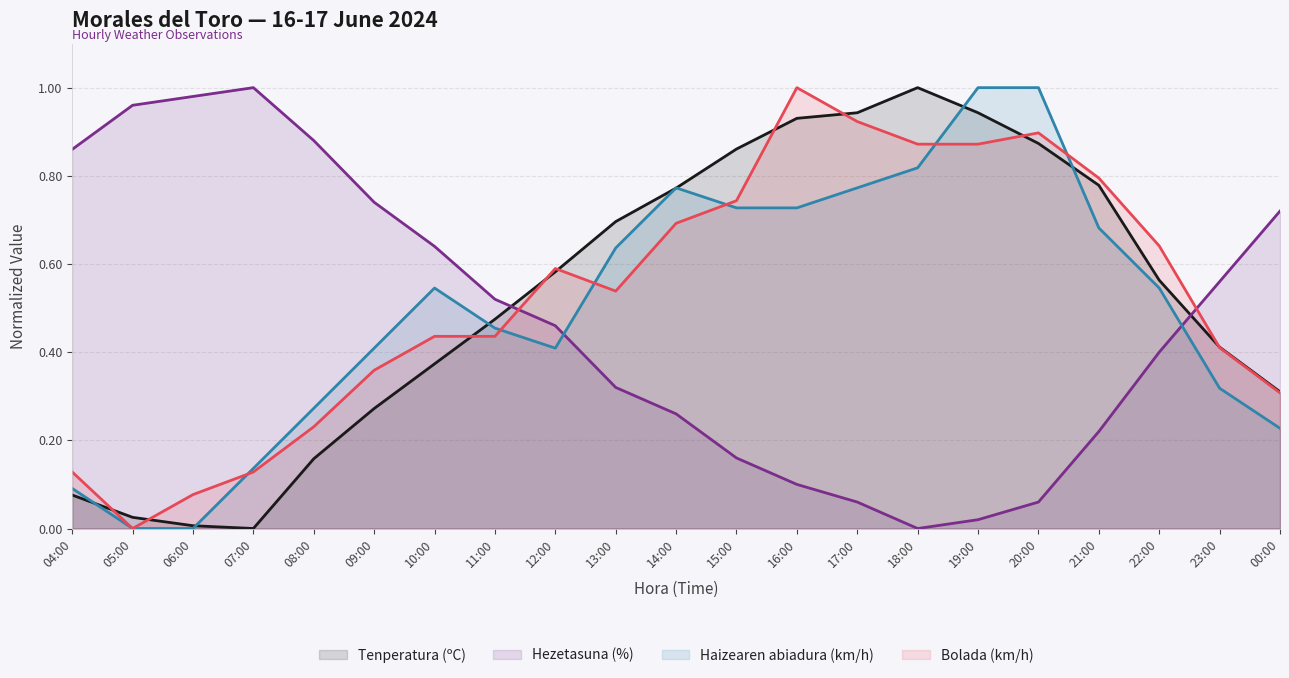

Reading left to right, extract all data points from this chart.

Tenperatura (ºC): 0.1	0.0	0.0	0.0	0.2	0.3	0.4	0.5	0.6	0.7	0.8	0.9	0.9	0.9	1.0	0.9	0.9	0.8	0.6	0.4	0.3
Hezetasuna (%): 0.9	1.0	1.0	1.0	0.9	0.7	0.6	0.5	0.5	0.3	0.3	0.2	0.1	0.1	0.0	0.0	0.1	0.2	0.4	0.6	0.7
Haizearen abiadura (km/h): 0.1	0.0	0.0	0.1	0.3	0.4	0.5	0.5	0.4	0.6	0.8	0.7	0.7	0.8	0.8	1.0	1.0	0.7	0.5	0.3	0.2
Bolada (km/h): 0.1	0.0	0.1	0.1	0.2	0.4	0.4	0.4	0.6	0.5	0.7	0.7	1.0	0.9	0.9	0.9	0.9	0.8	0.6	0.4	0.3